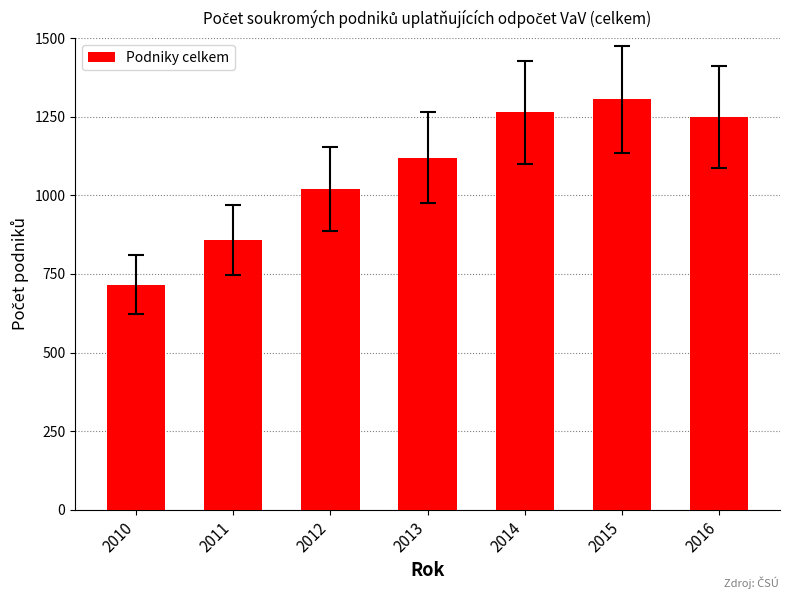

List the labels in order of value, largest first.

2015, 2014, 2016, 2013, 2012, 2011, 2010